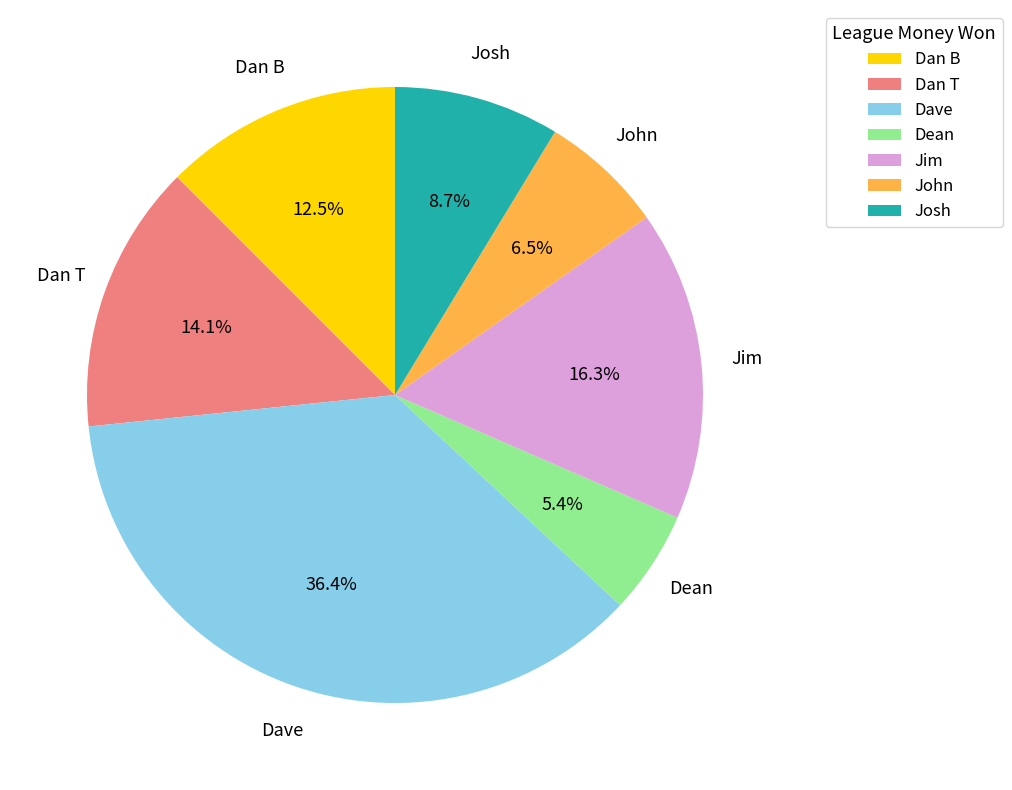

Rank the categories by value from lowest to highest.

Dean, John, Josh, Dan B, Dan T, Jim, Dave